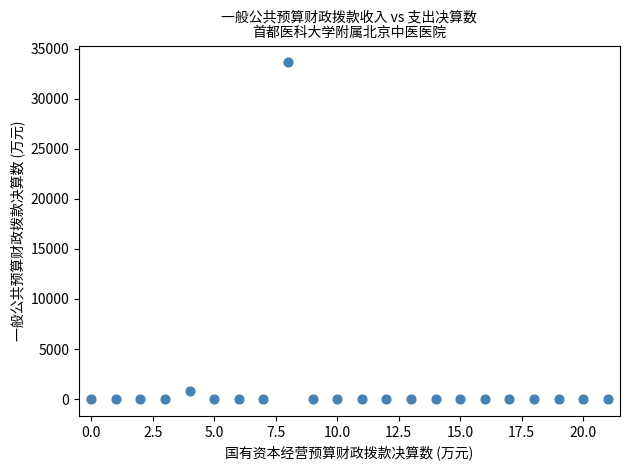

What Y value in the scatter plot is closest to 16820?

847.4